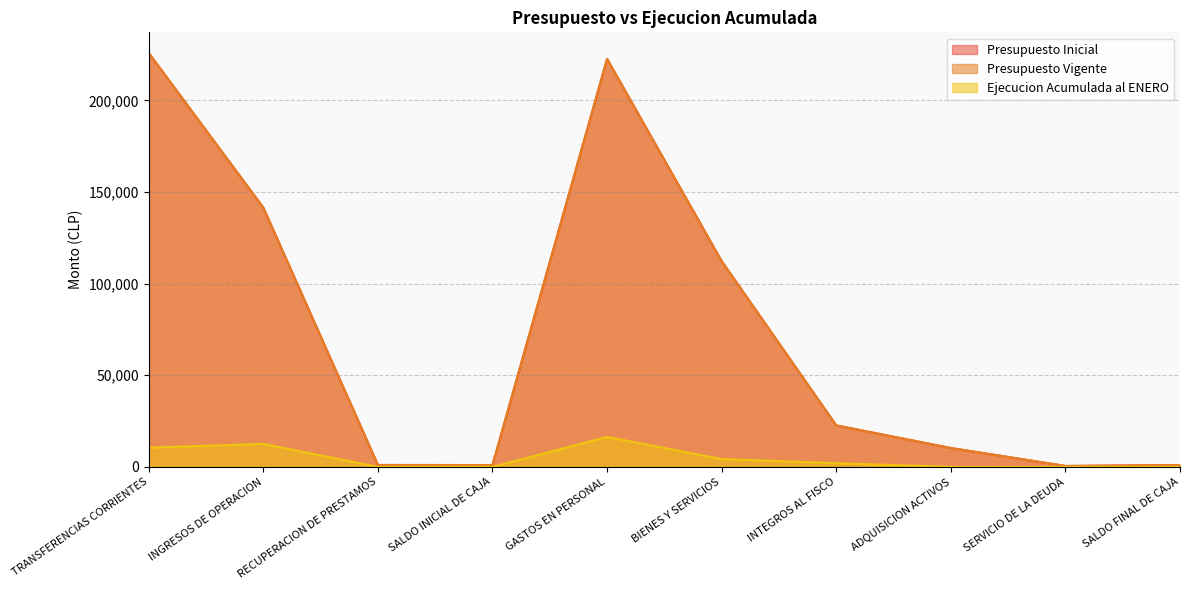

What is the approximate value of Ejecucion Acumulada al ENERO at BIENES Y SERVICIOS?

4266